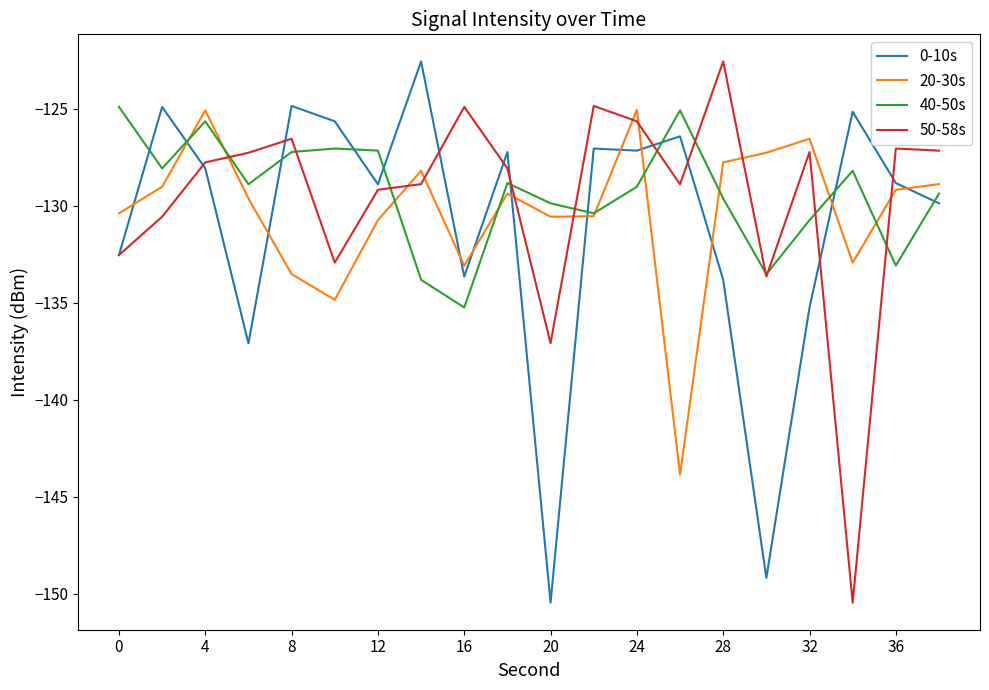

Rank the series by their average value, from highest to lowest.

40-50s, 50-58s, 20-30s, 0-10s